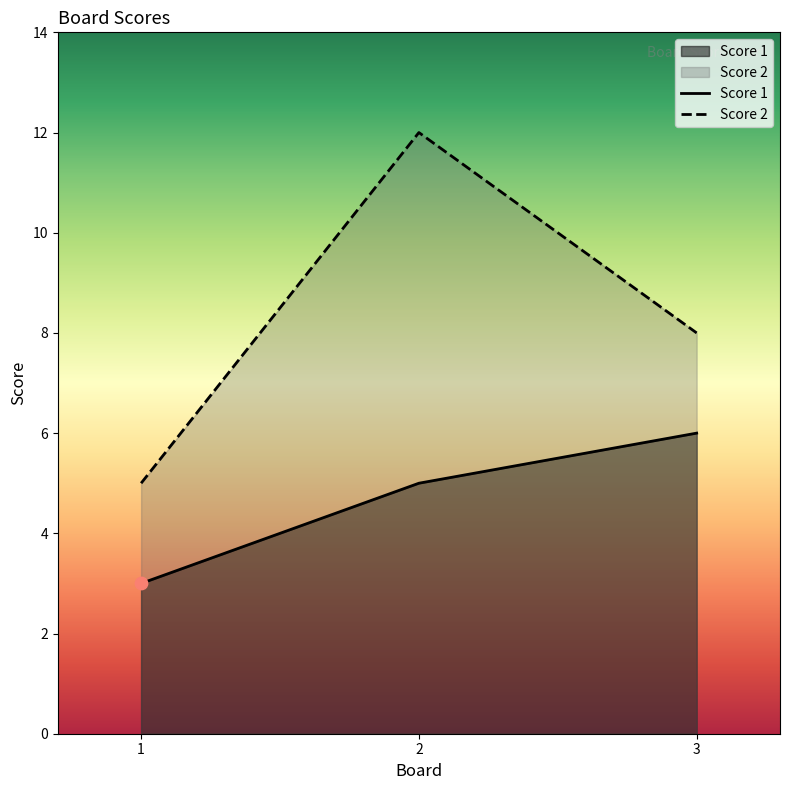

At which category is the sum across all series the highest?

2